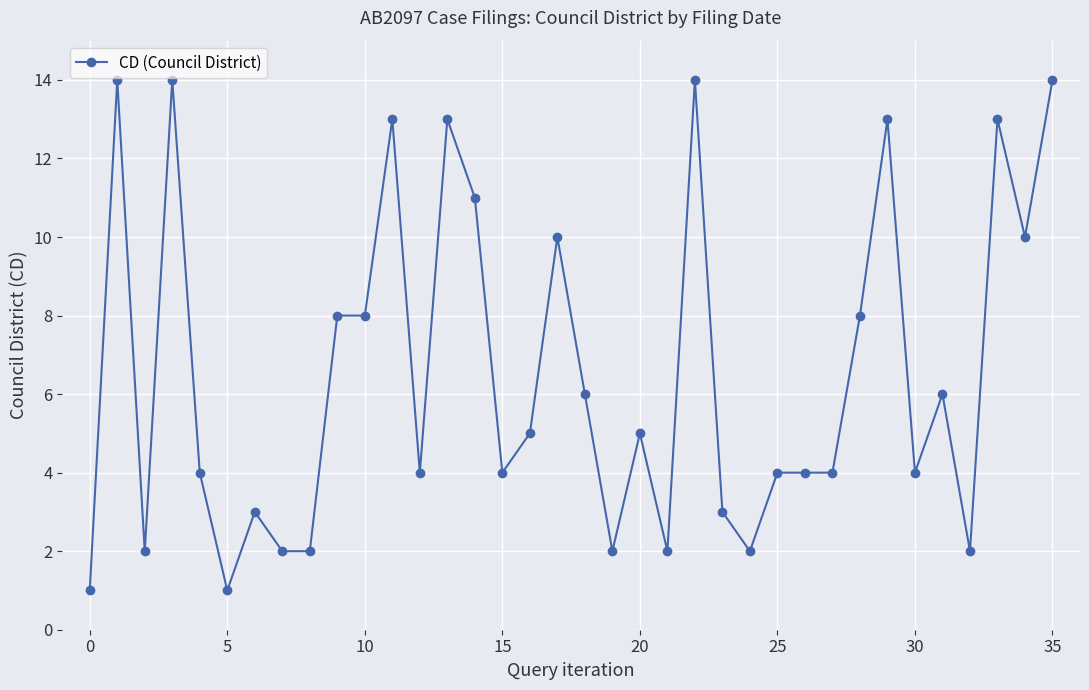

What is the value of the 7th point from the left?

3